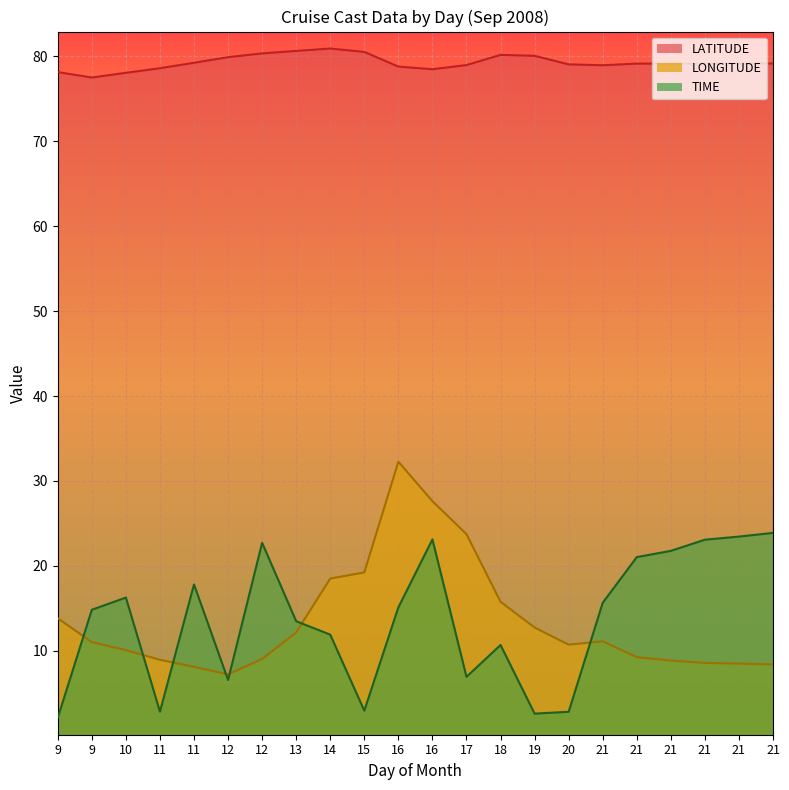

True or false: LONGITUDE and TIME intersect in this chart.

True